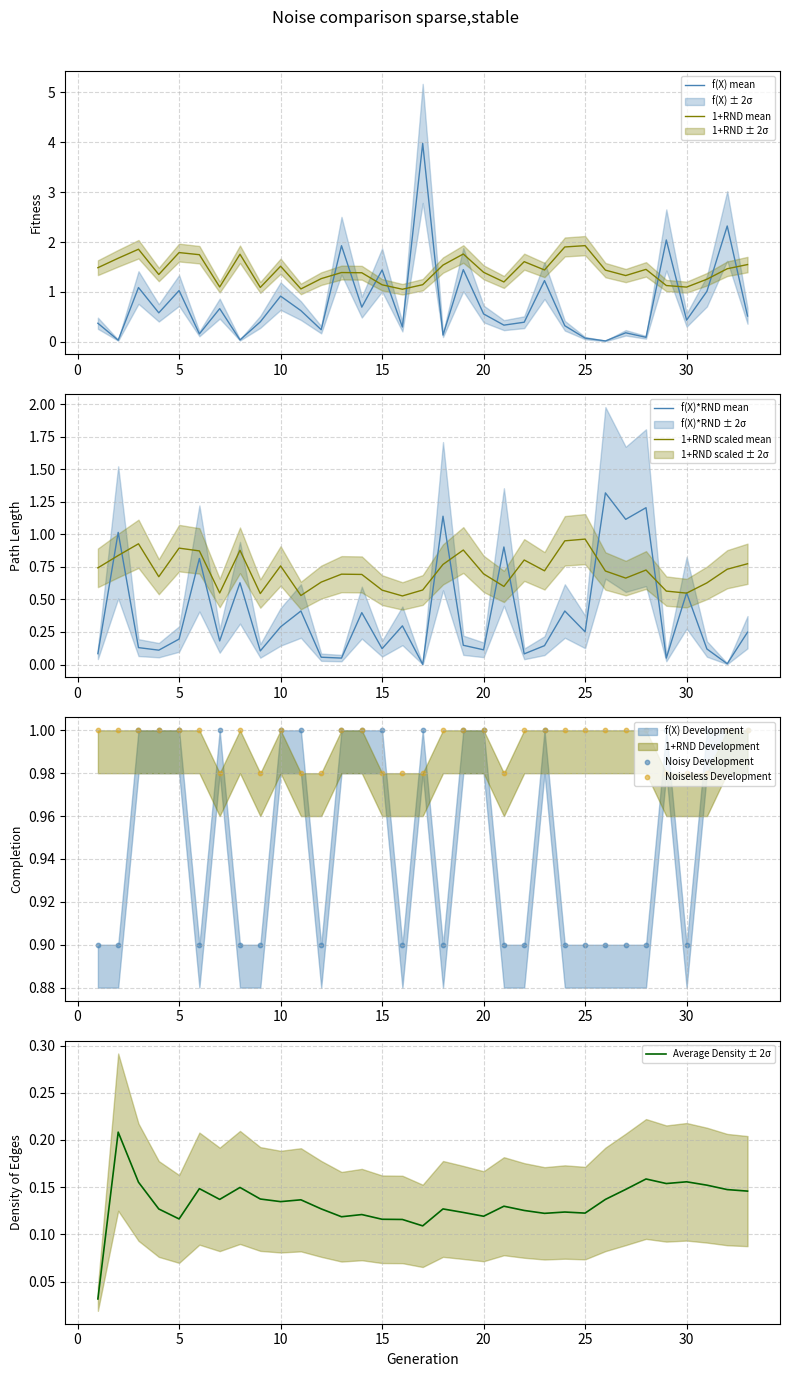

Which series ends up on top after the final intersection of f(X) mean and 1+RND mean?

1+RND mean